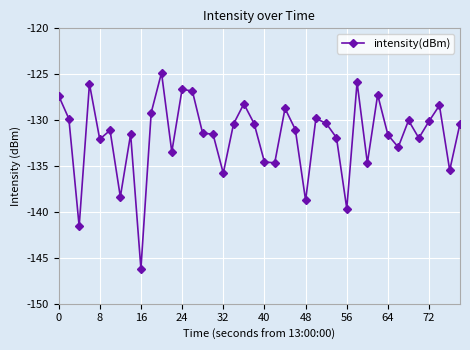

True or false: there are more than 0 points higher than both neighbors.

True